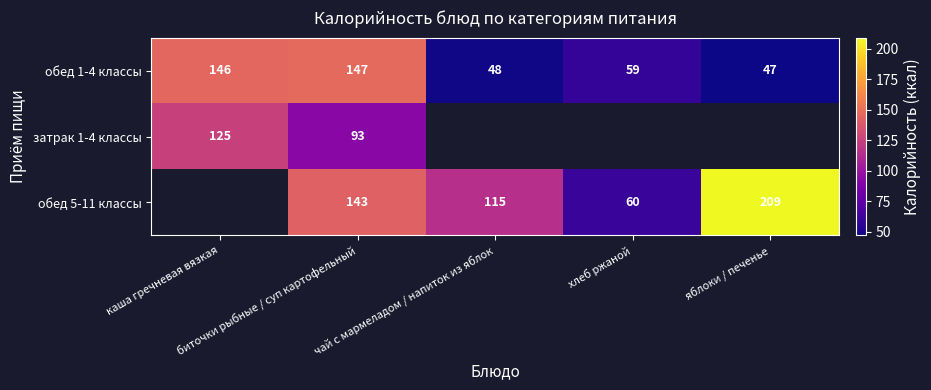

What is the maximum value shown in the chart?

209.0